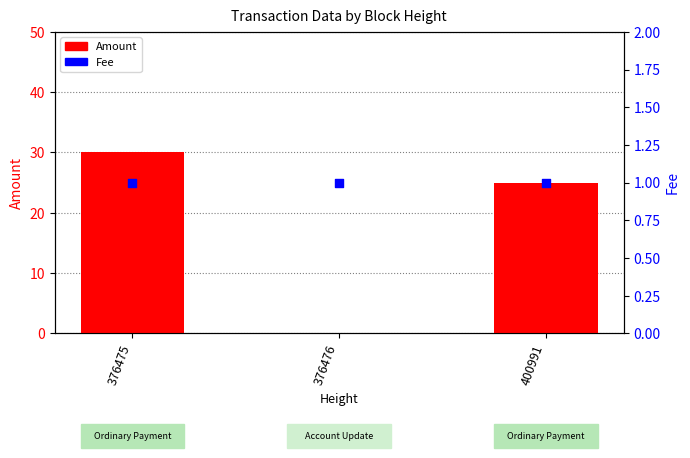

At which category is the sum across all series the highest?

376475